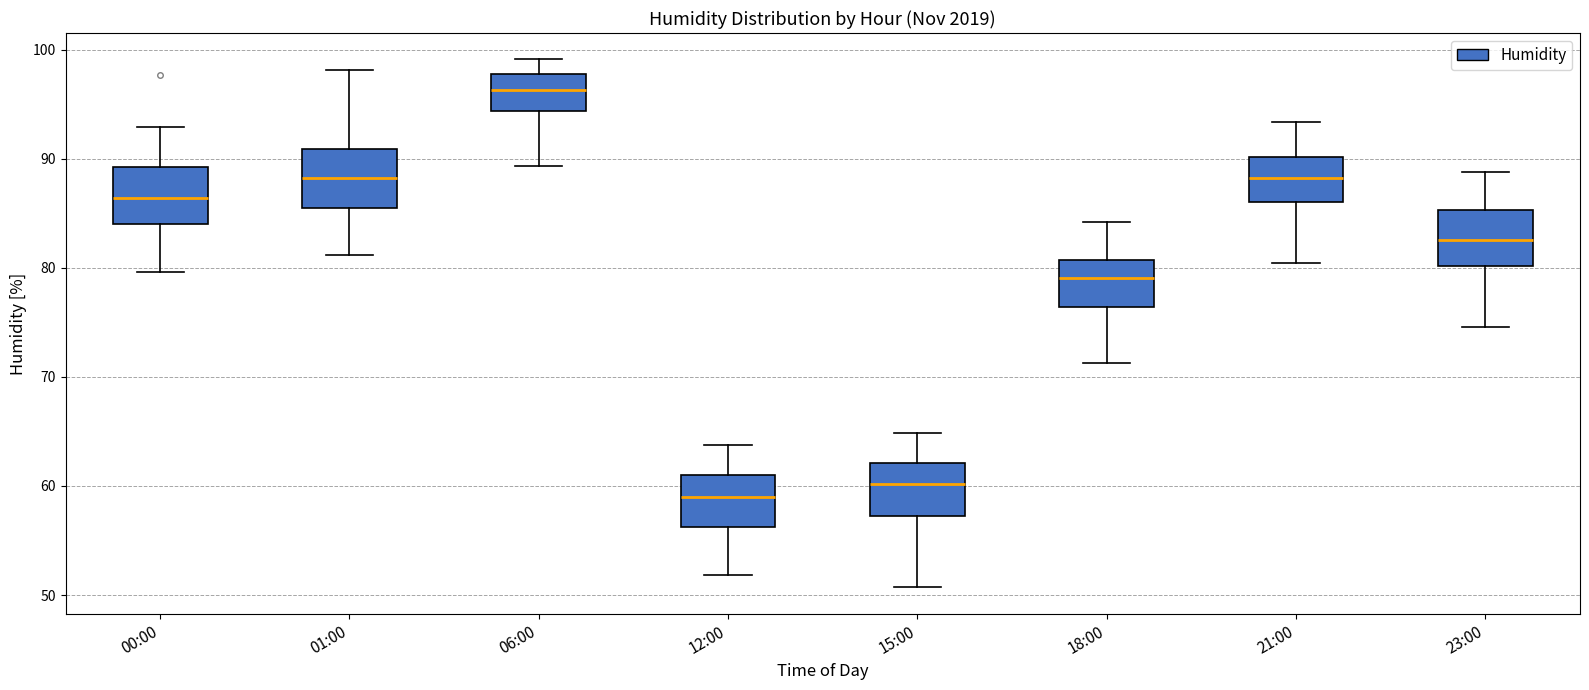

Reading left to right, transcribe this box plot: for each box, give where its median line is, the range the box spans, and where its two whiskers end, as read against the y-axis. The values are not printed on the chart, so give them approximately, as read against the axis.

00:00: median 86, box 84 to 89, whiskers 80 to 93
01:00: median 88, box 85 to 91, whiskers 81 to 98
06:00: median 96, box 94 to 98, whiskers 89 to 99
12:00: median 59, box 56 to 61, whiskers 52 to 64
15:00: median 60, box 57 to 62, whiskers 51 to 65
18:00: median 79, box 76 to 81, whiskers 71 to 84
21:00: median 88, box 86 to 90, whiskers 80 to 93
23:00: median 83, box 80 to 85, whiskers 75 to 89